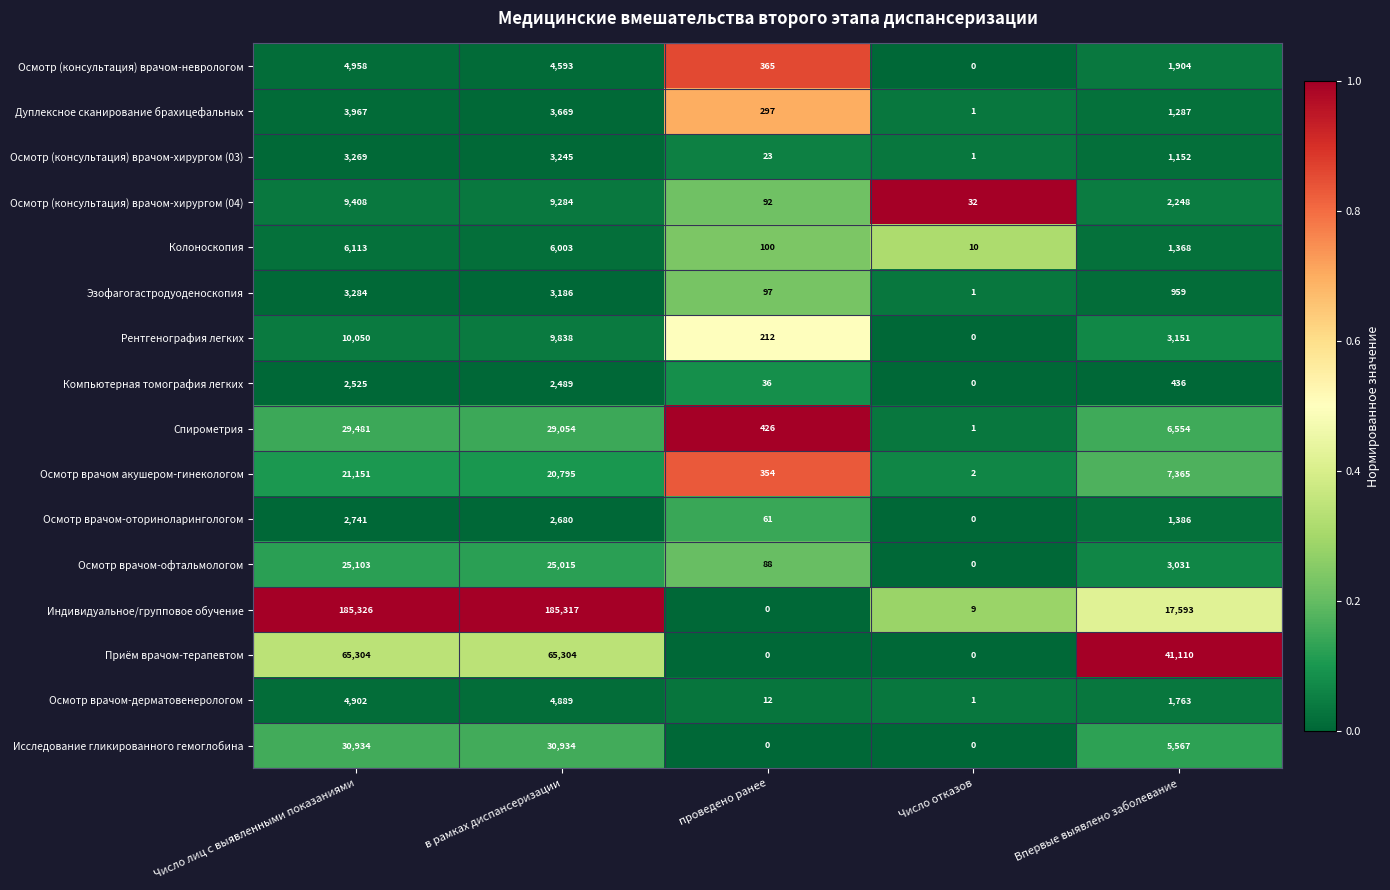

Is it true that Осмотр врачом-дерматовенерологом equals 7549 at Число лиц с выявленными показаниями?

False